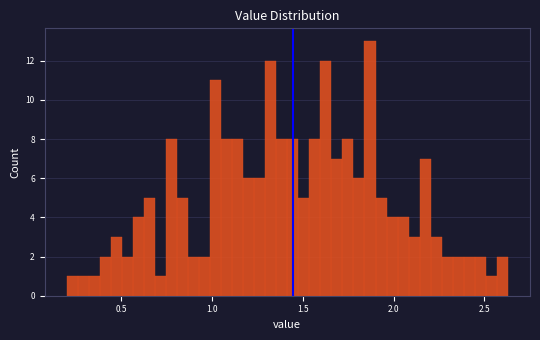

Around what value on the x-axis is the tallest bar? Give the approximate position of its centre, as read against the axis.

1.85